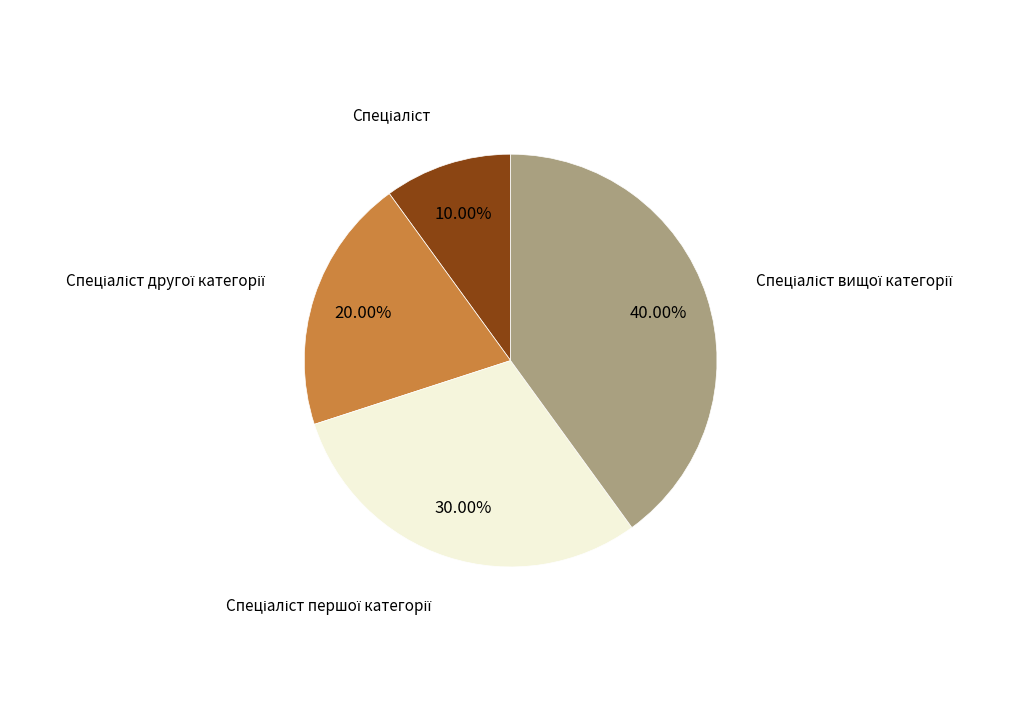

Count the number of slices in the pie.

4